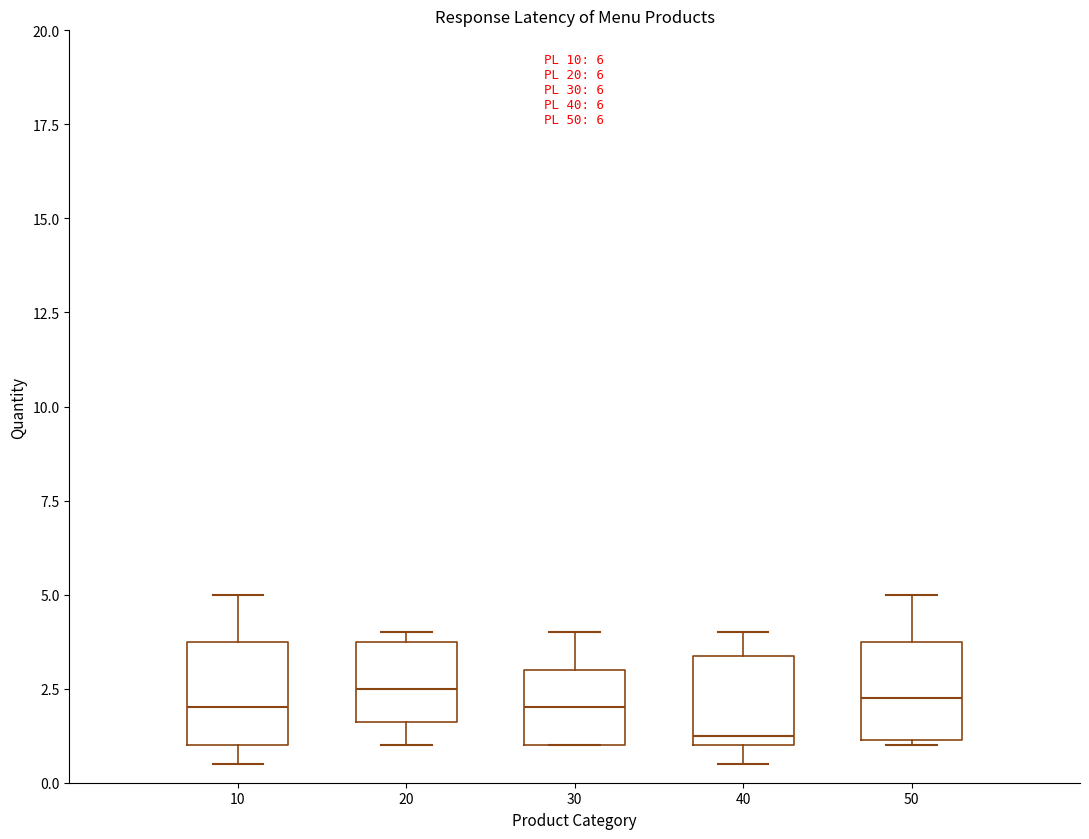

Which box's median line is the lowest?

40